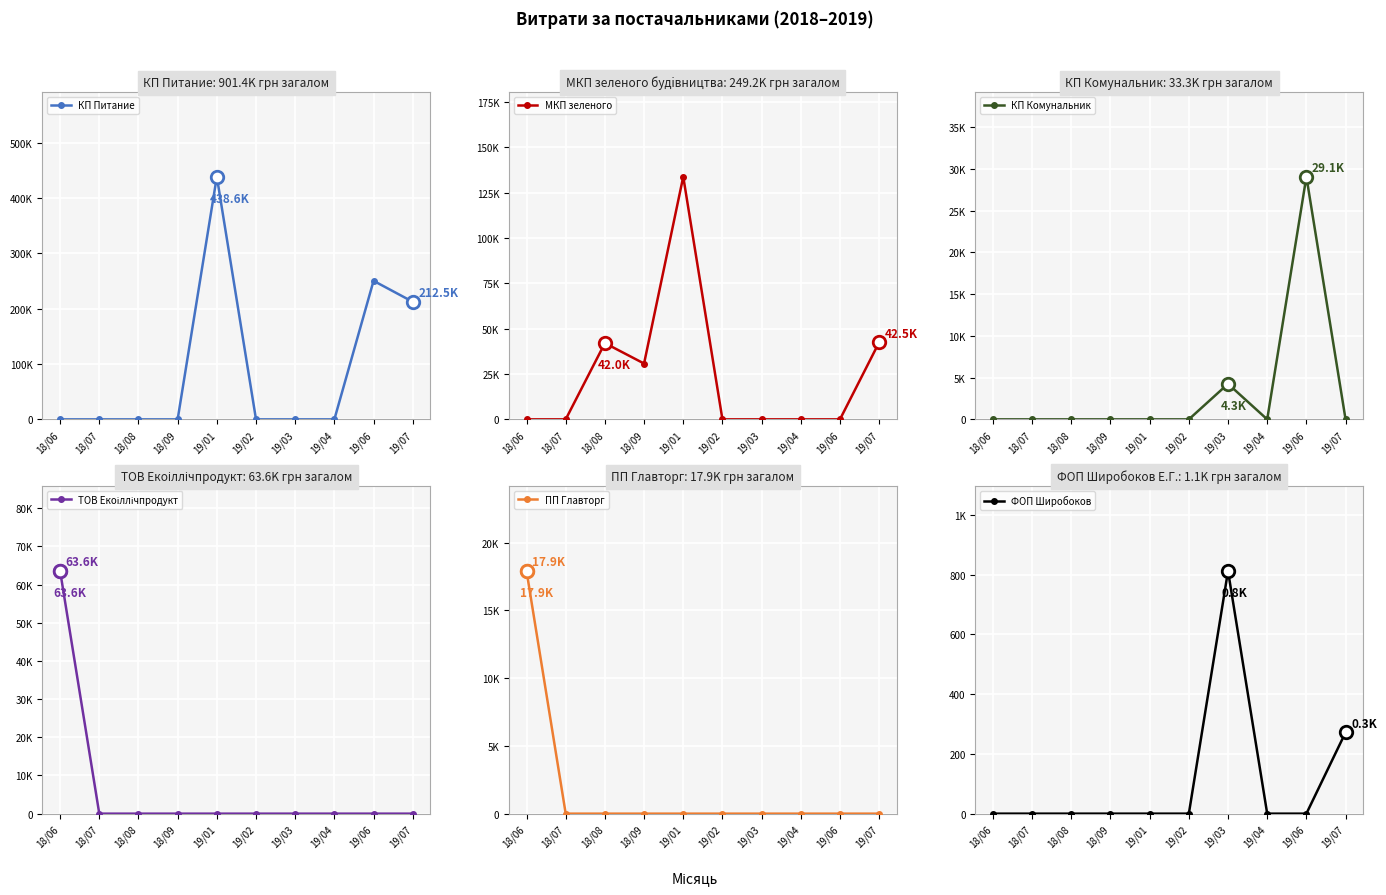

At which category is the sum across all series the highest?

19/01